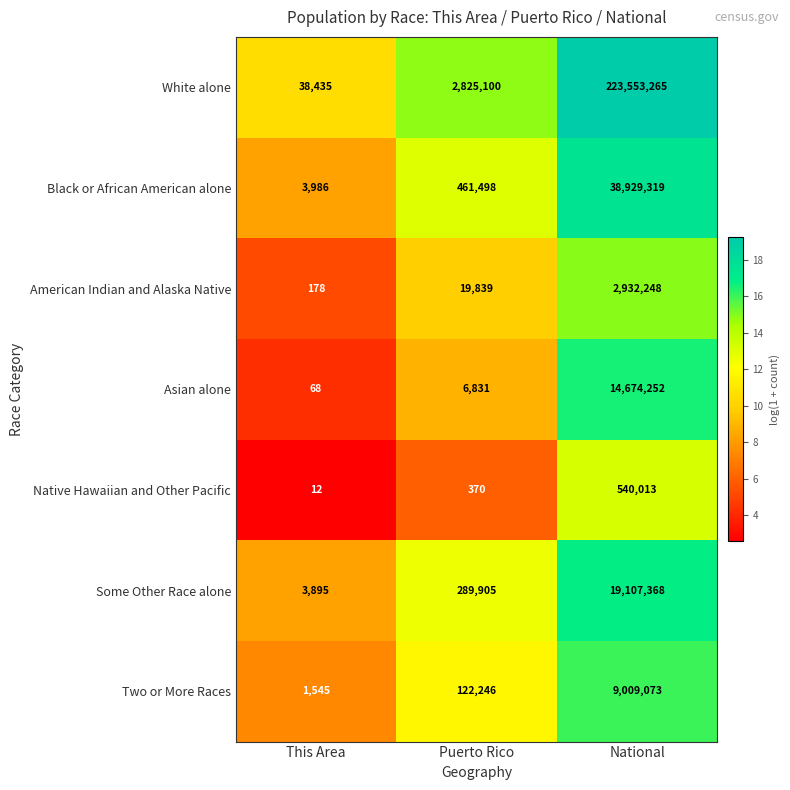

Between This Area and Puerto Rico, which series saw the biggest shift?

White alone